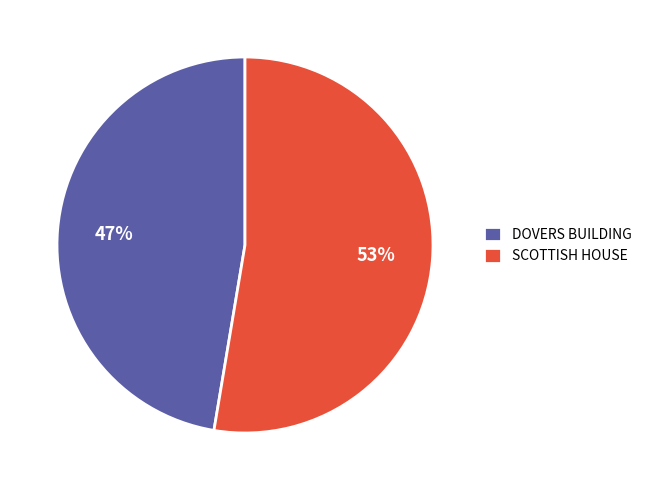

Does SCOTTISH HOUSE represent more than half of the total?

Yes